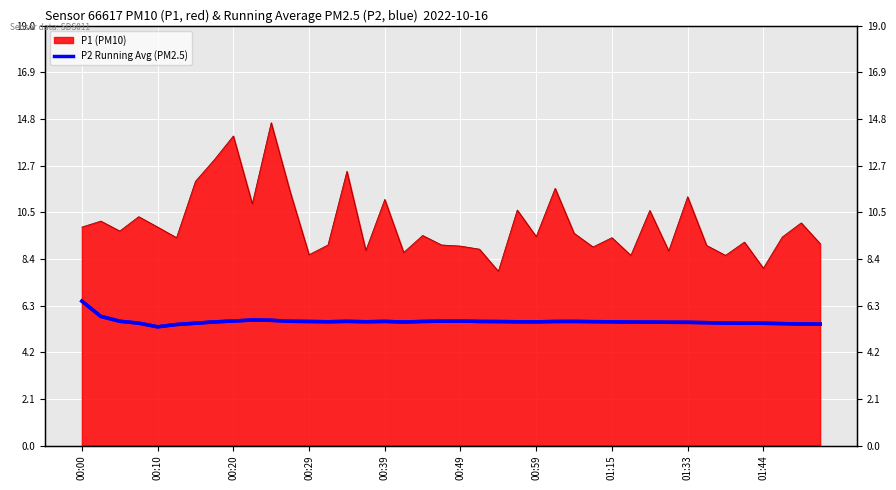

True or false: P2 Running Avg and P2 Running Avg (PM2.5) intersect in this chart.

False